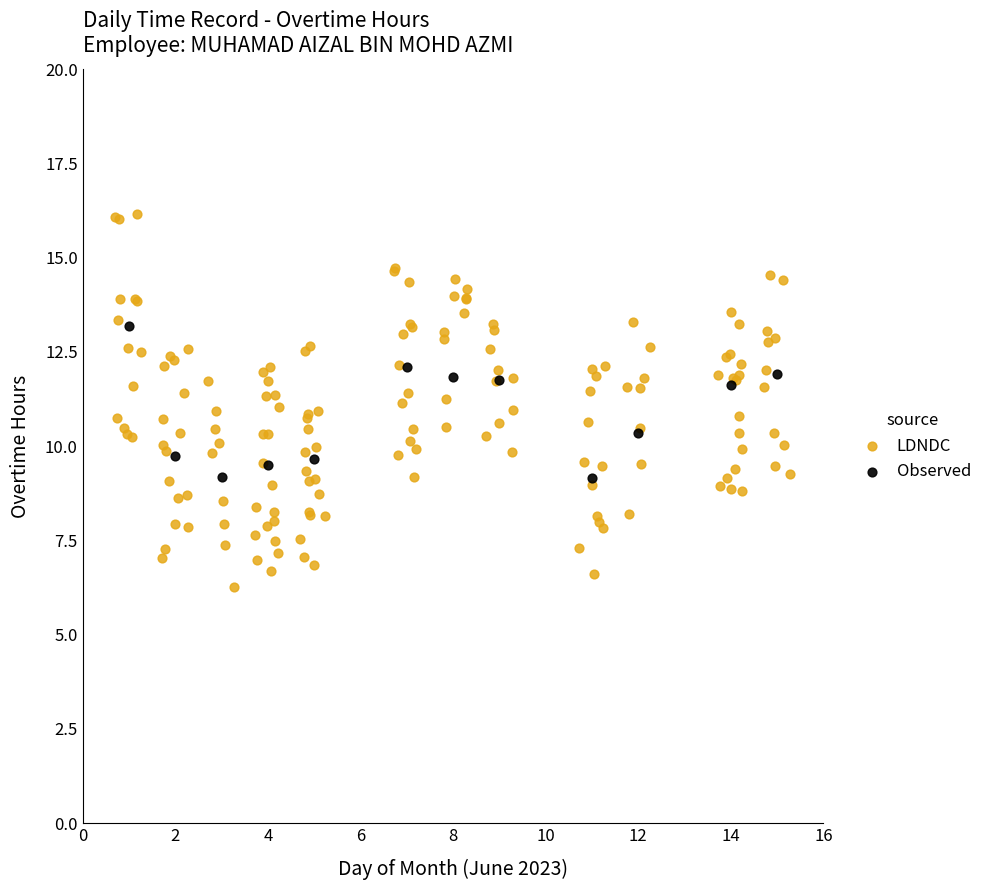

Which series has the widest spread of Y values?

LDNDC